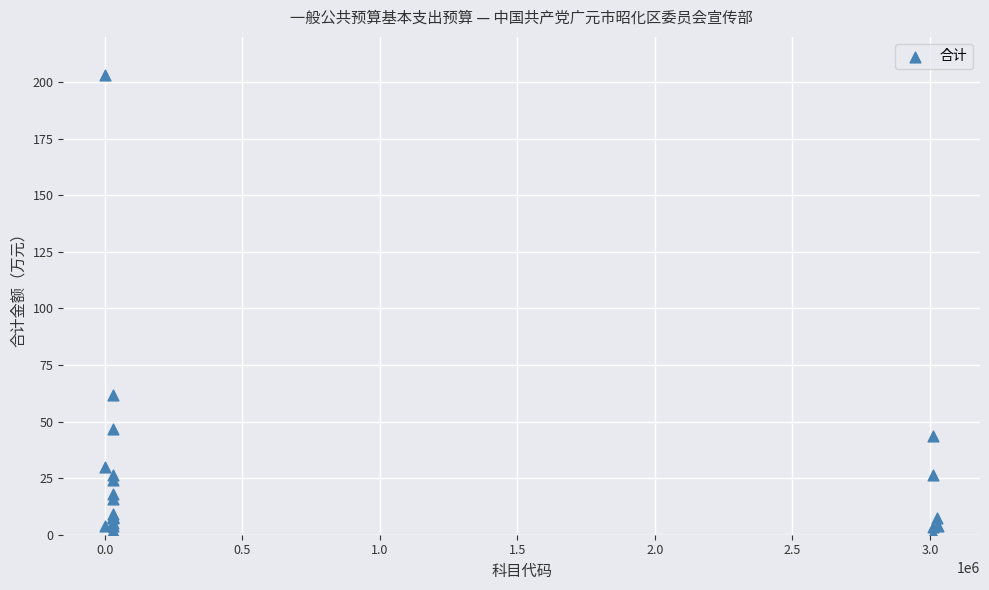

What Y value in the scatter plot is closest to 101?

62.0